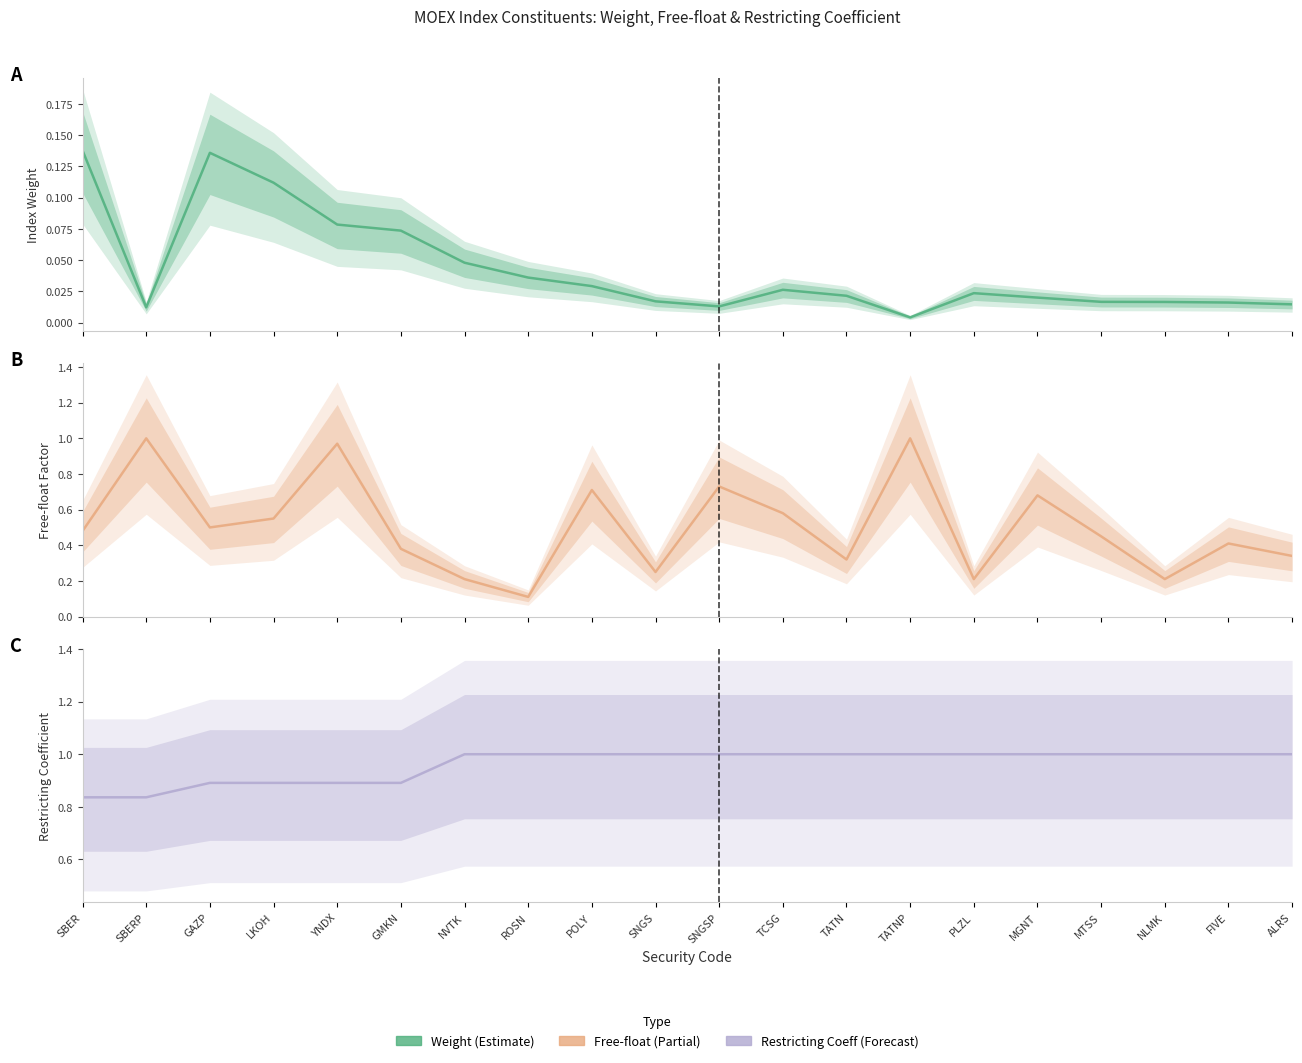

Which has a higher value, SBERP or NVTK?

NVTK